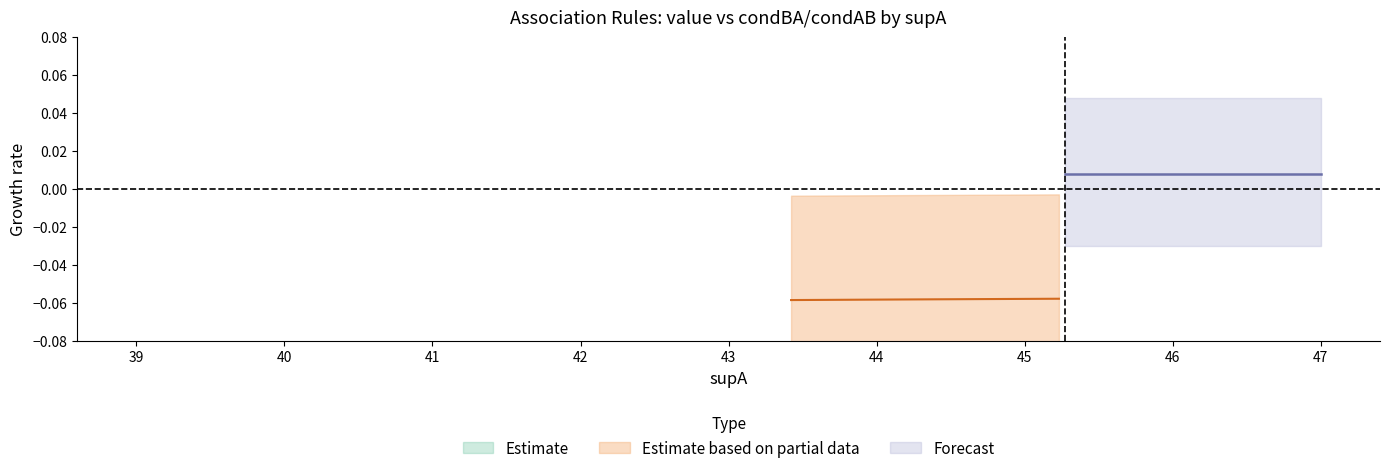

Does the chart have visible grid lines?

No